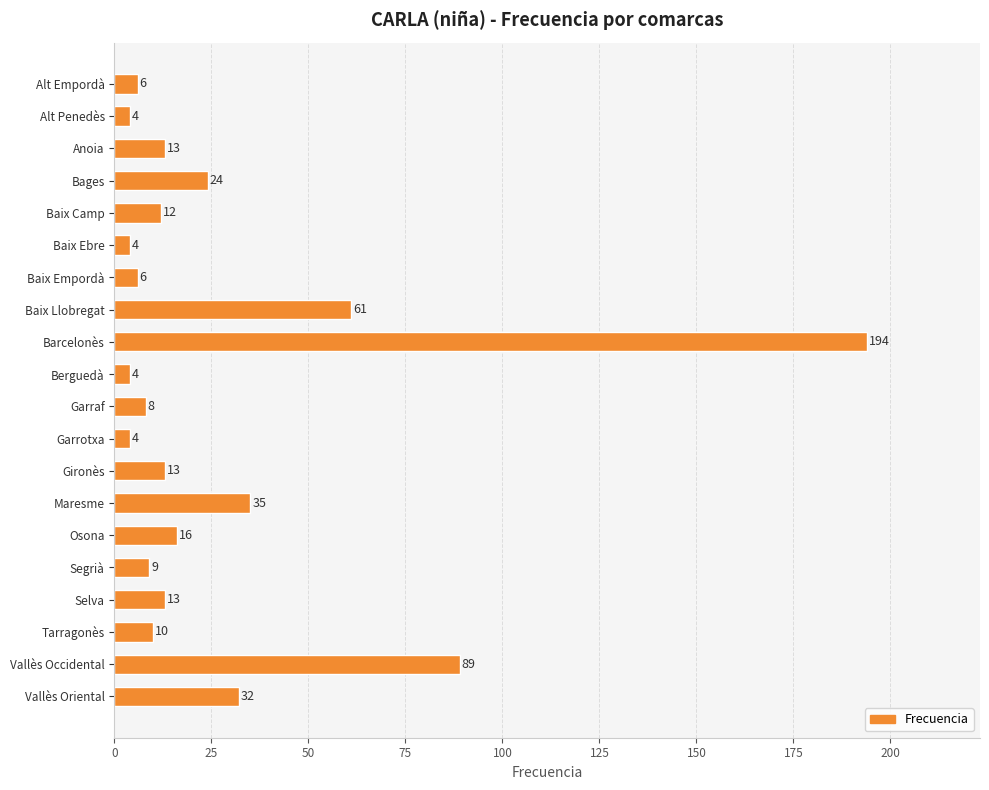

Reading top to bottom, transcribe all the data shown in this chart.

6	4	13	24	12	4	6	61	194	4	8	4	13	35	16	9	13	10	89	32